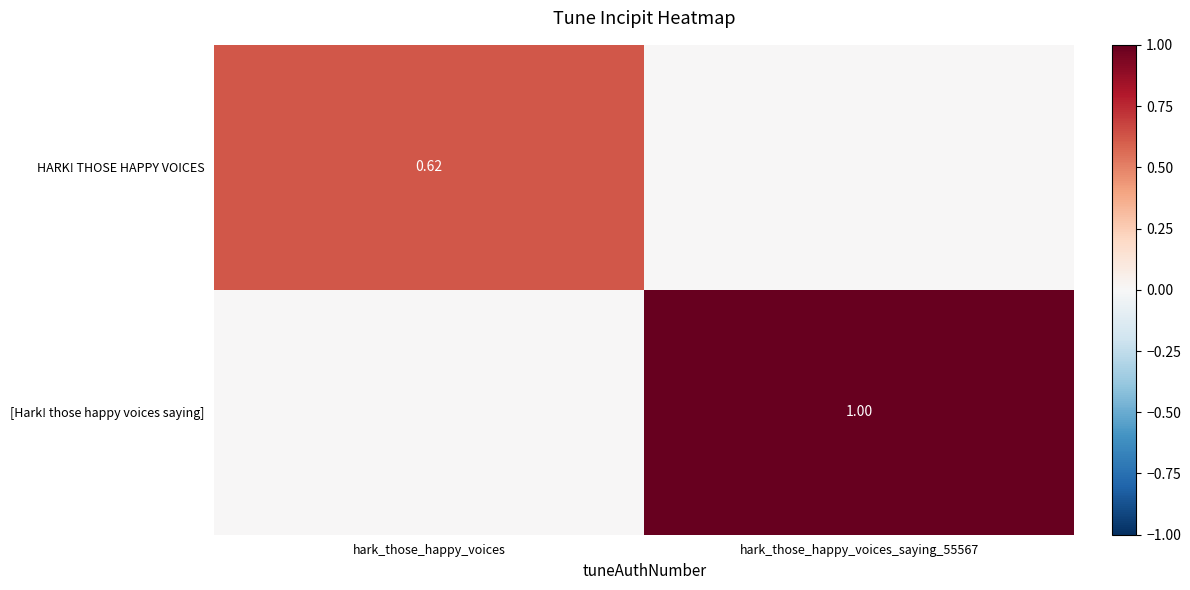

How many categories are shown in the chart?

2